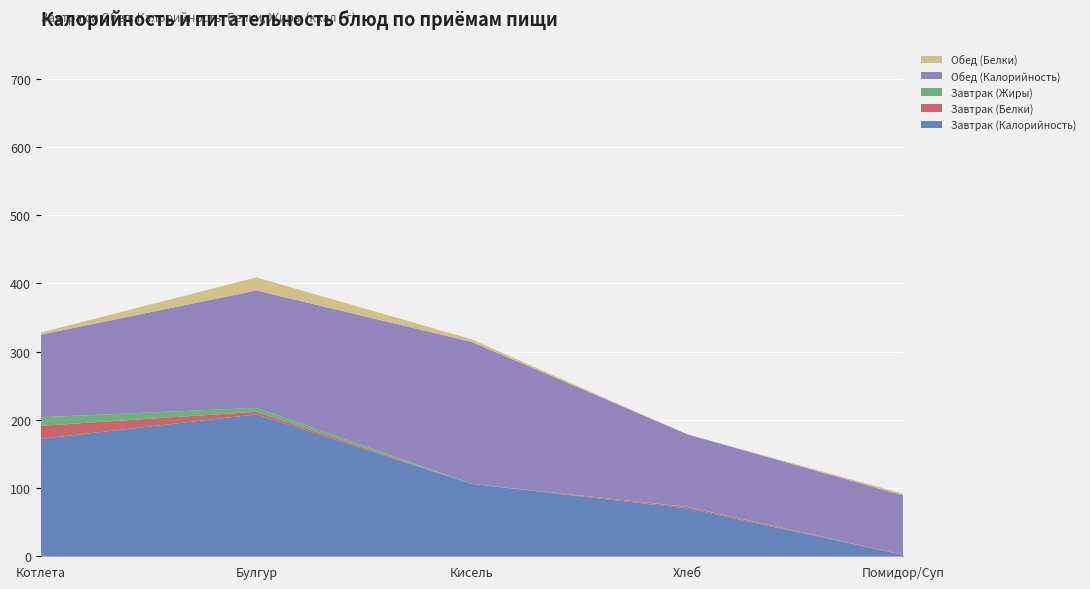

Reading left to right, transcribe all the data shown in this chart.

Завтрак (Калорийность): 172.0	208.0	106.0	70.0	2.0
Завтрак (Белки): 19.2	3.7	0.0	2.1	0.1
Завтрак (Жиры): 12.5	5.8	0.0	0.4	0.0
Обед (Калорийность): 121.0	172.0	208.0	106.0	87.0
Обед (Белки): 3.1	19.2	3.7	0.0	2.6